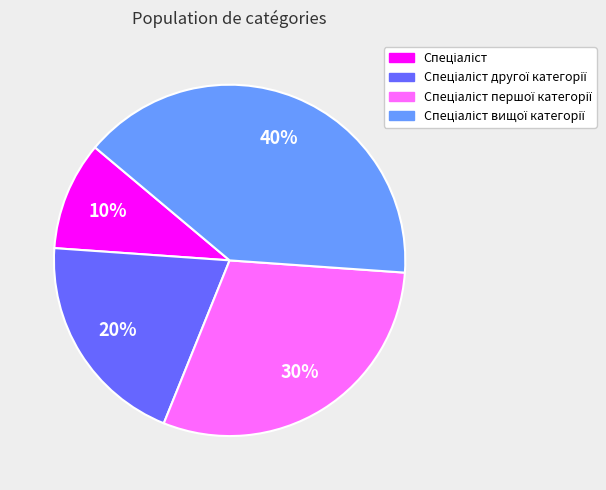

How many segments does this pie chart have?

4